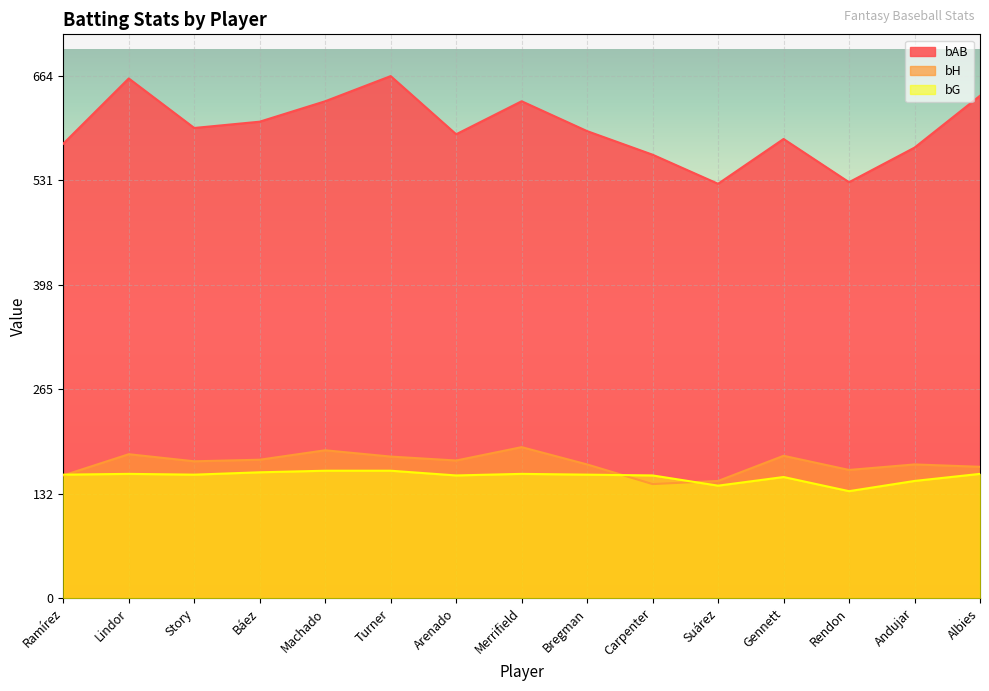

Is it true that bH equals 176 at Báez?

True